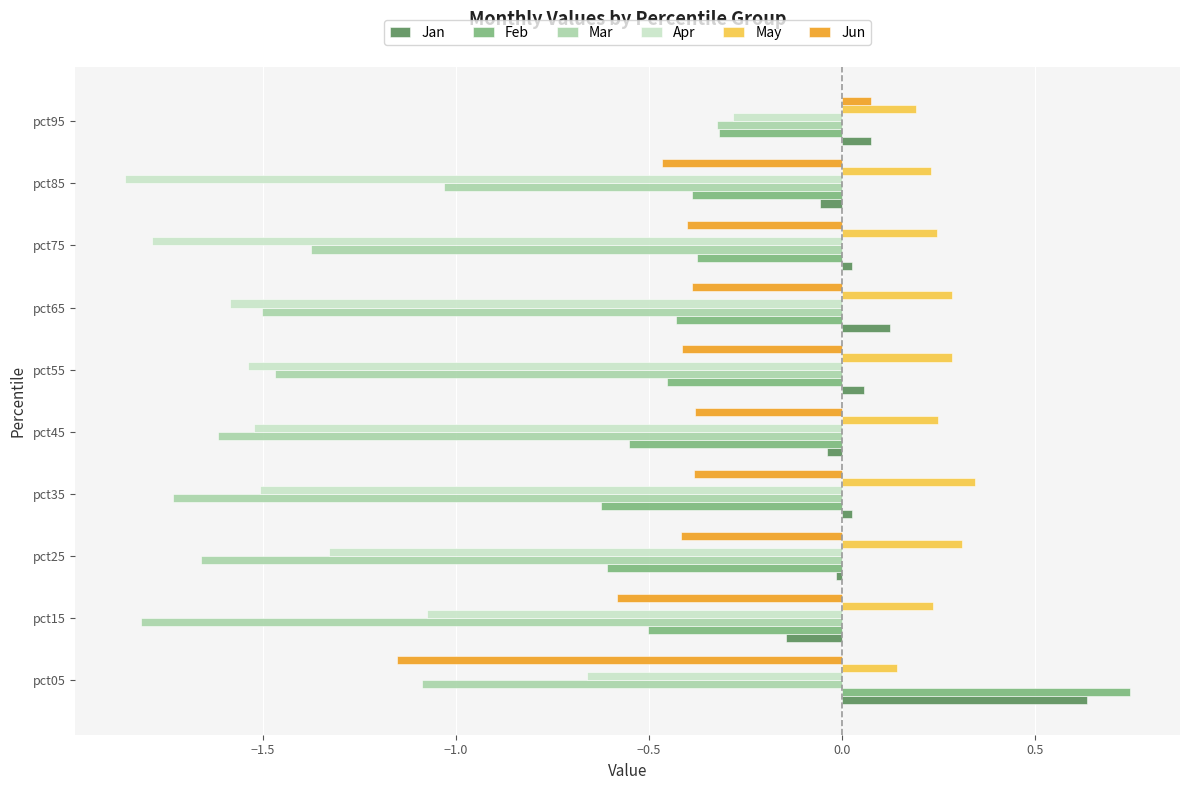

What is the sum of all Apr values?

-13.1